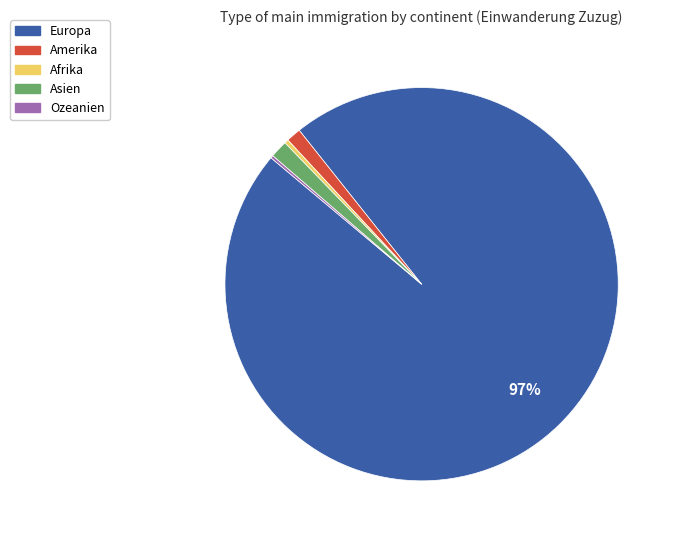

To the nearest percent, what is the average slice percentage?

20%